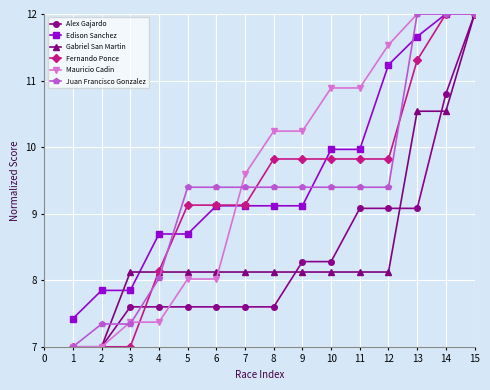

What is the greatest value displayed?

12.0